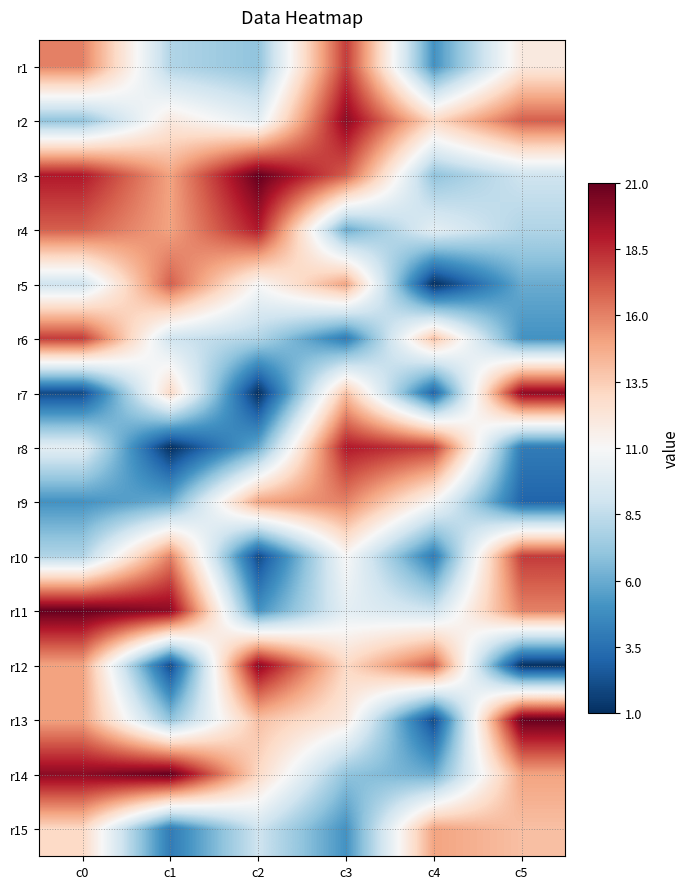

Between c4 and c0, which is larger?

c0